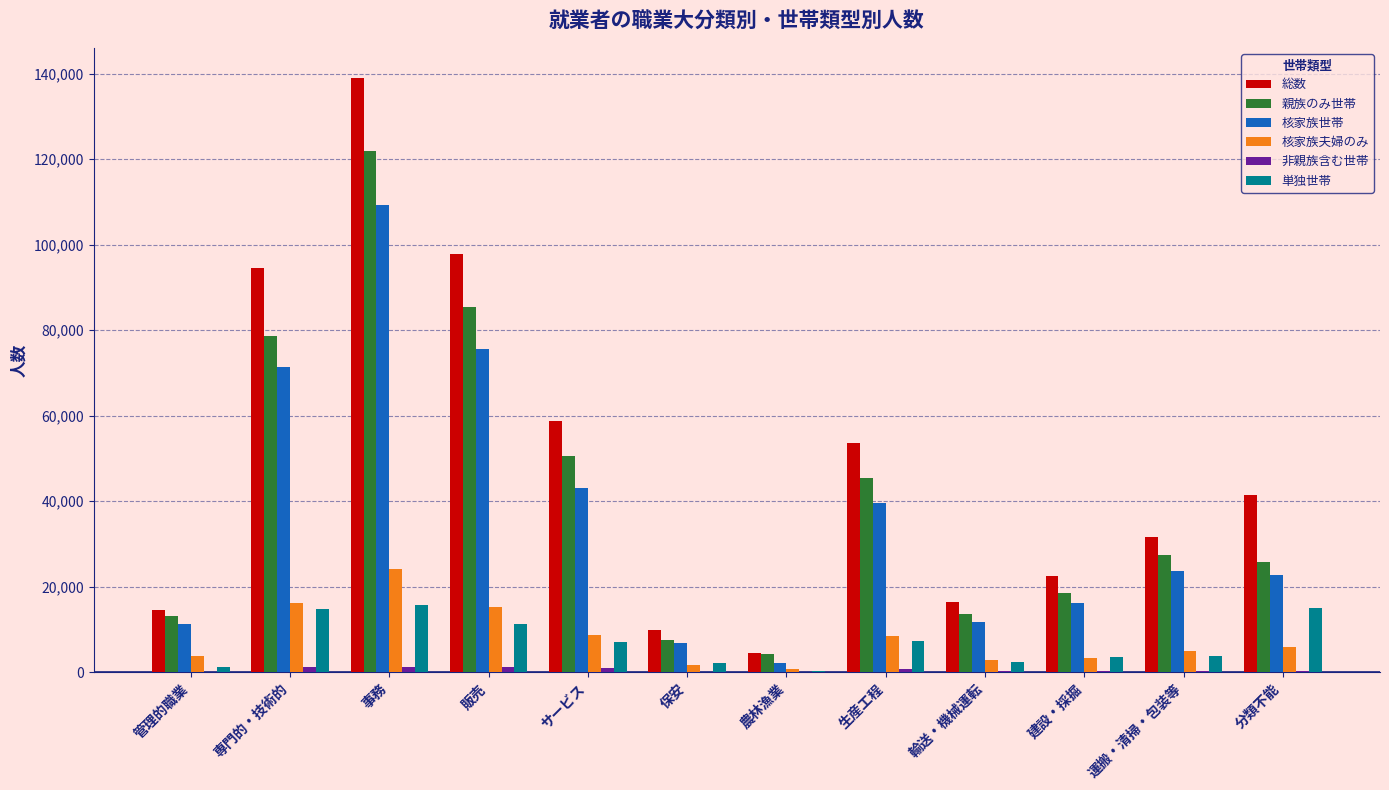

Is it true that 総数 equals 31654 at 運搬・清掃・包装等?

True